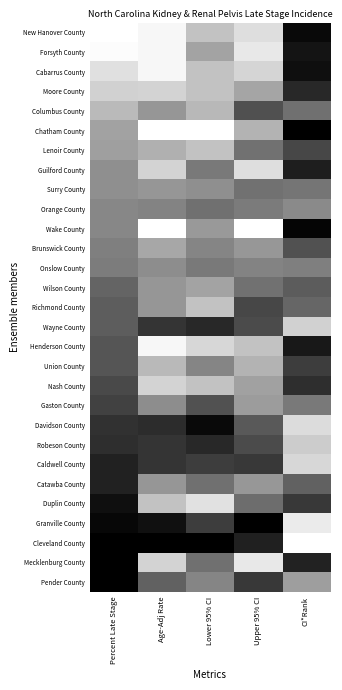

List the series in order of their peak value, highest first.

Chatham County, Granville County, Cleveland County, Mecklenburg County, Pender County, Wake County, New Hanover County, Davidson County, Cabarrus County, Duplin County, Forsyth County, Henderson County, Guilford County, Caldwell County, Catawba County, Moore County, Wayne County, Robeson County, Nash County, Union County, Gaston County, Richmond County, Lenoir County, Columbus County, Brunswick County, Wilson County, Orange County, Surry County, Onslow County